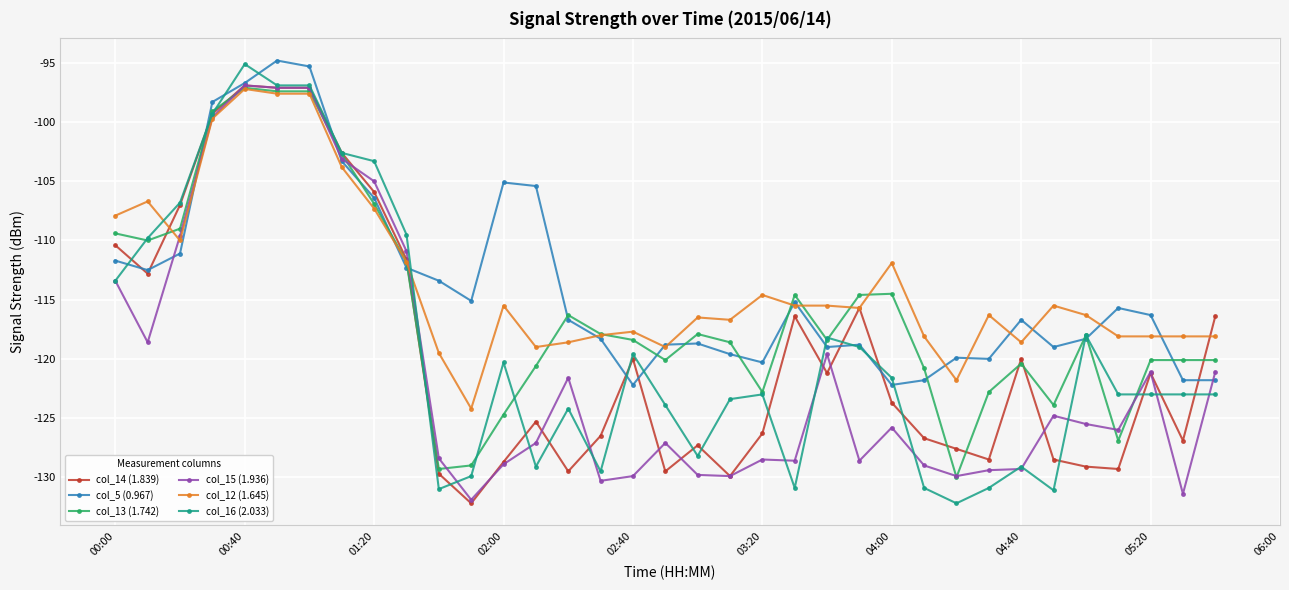

What is the greatest value displayed?

-94.8